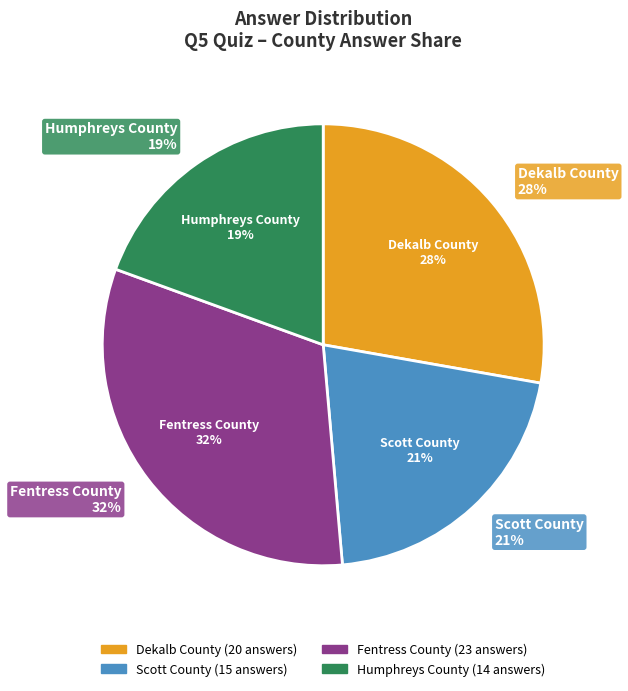

The Dekalb County slice represents 23% of the pie. True or false?

False